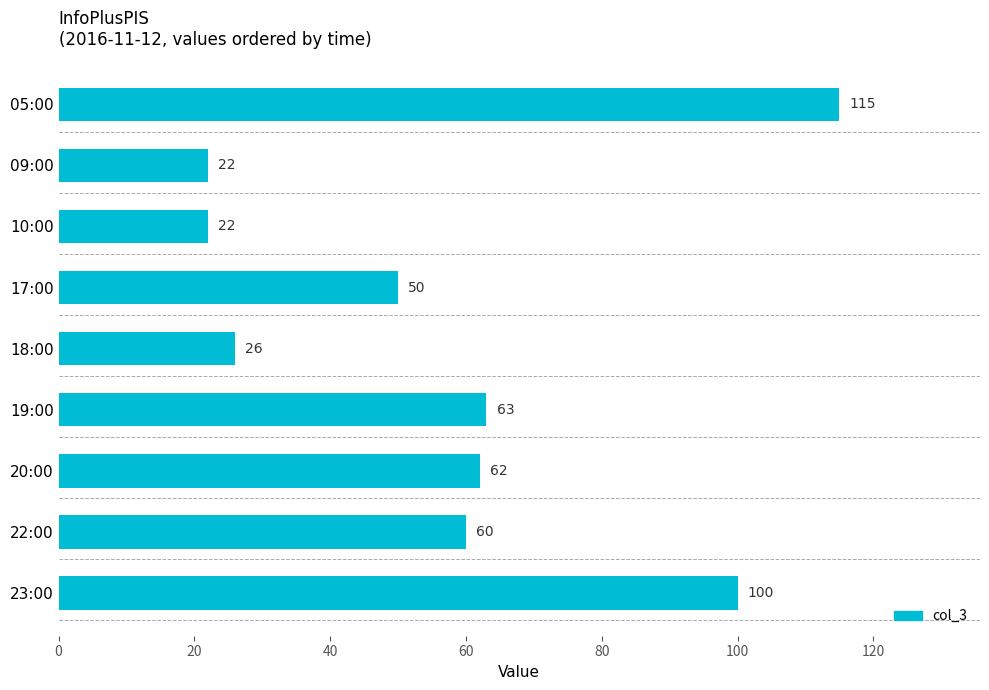

The value at 05:00 is 115. True or false?

True